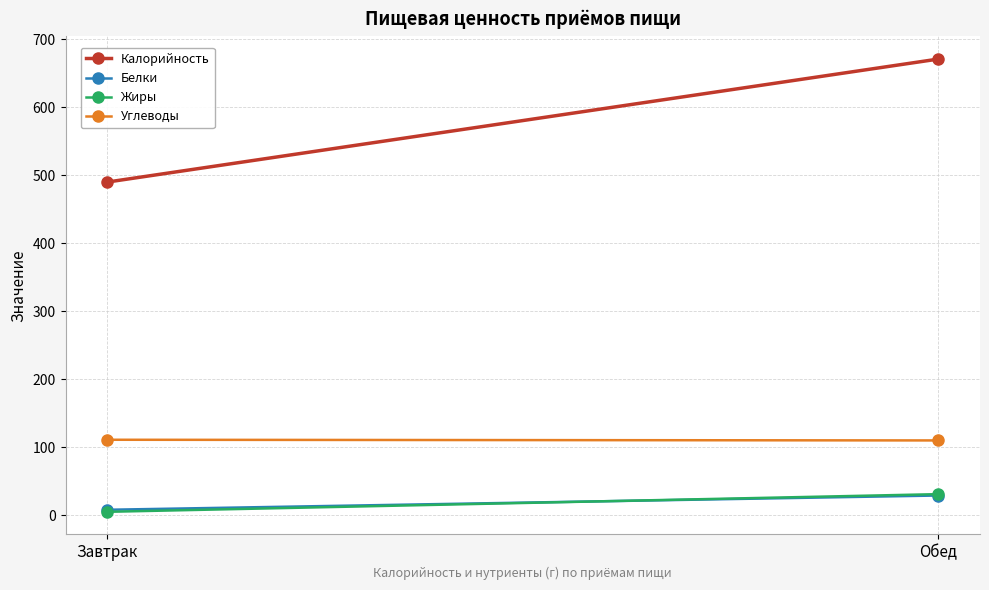

What is the average value of the Углеводы series?

110